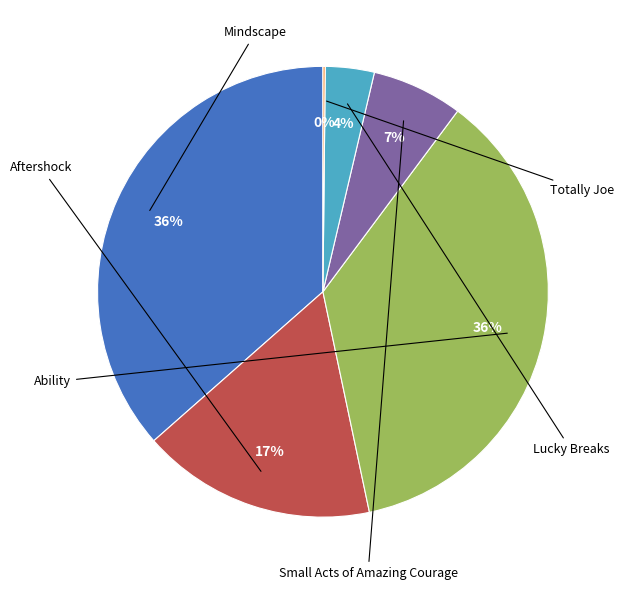

Is there any slice that represents more than half of the pie?

No